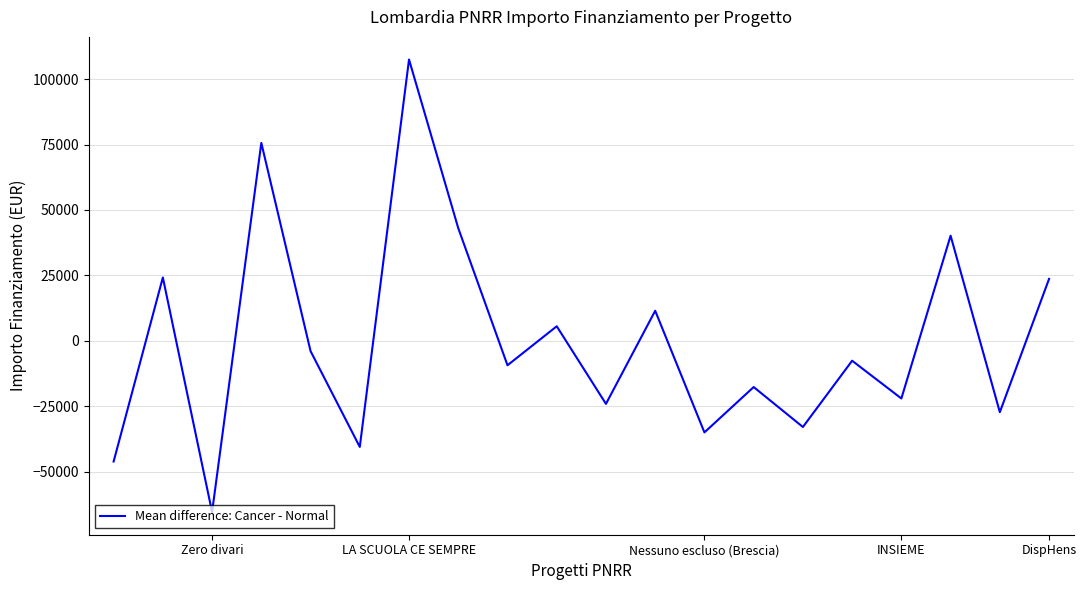

What is the greatest value displayed?

107465.5